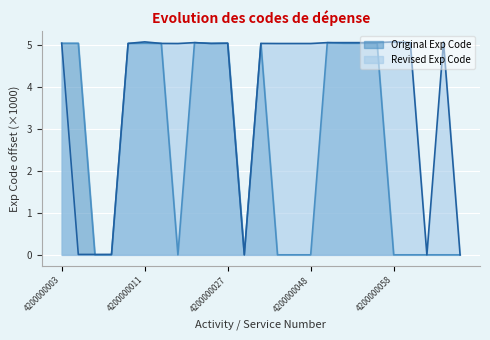

What are all the series names shown in the legend?

Original Exp Code, Revised Exp Code